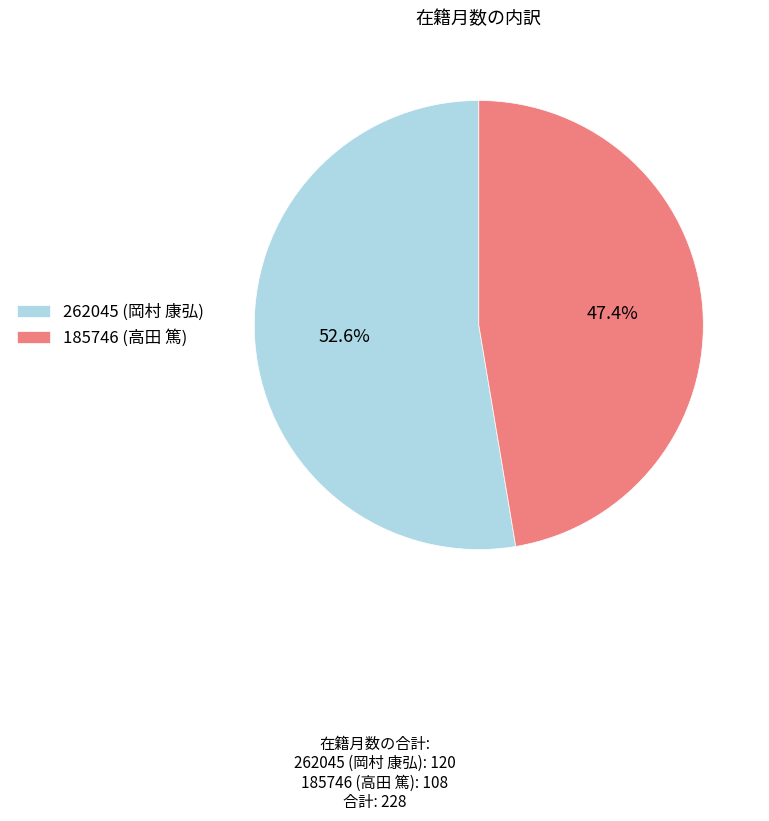

True or false: 185746 (高田 篤) accounts for 60% of the total.

False